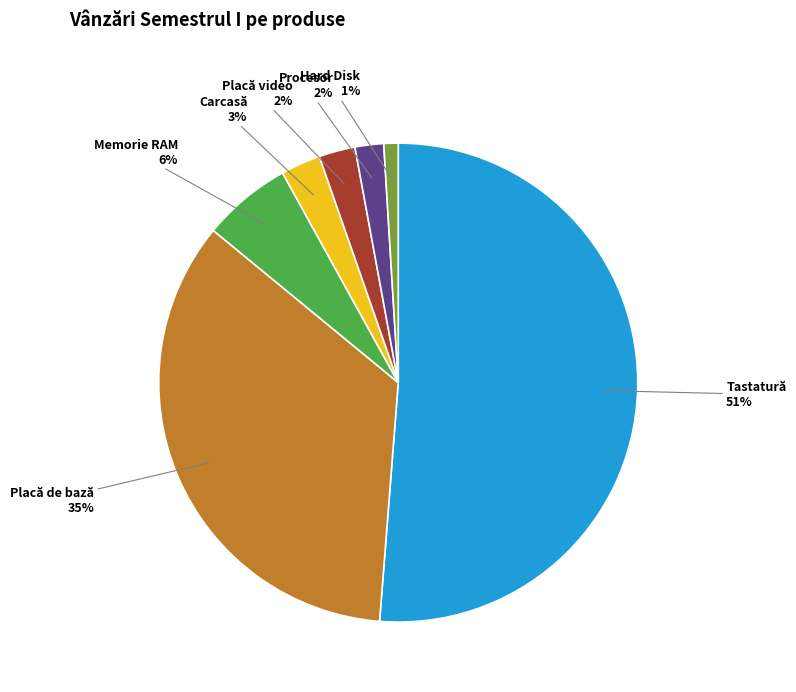

What percentage is the Hard Disk slice, to the nearest percent?

1%